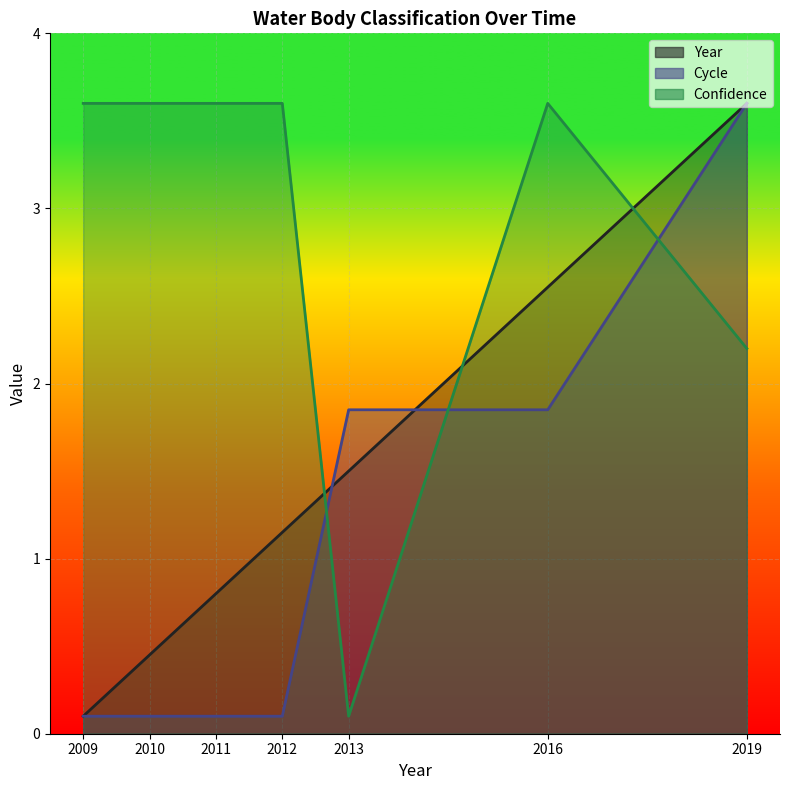

At how many categories does at least one series exceed 1?

7